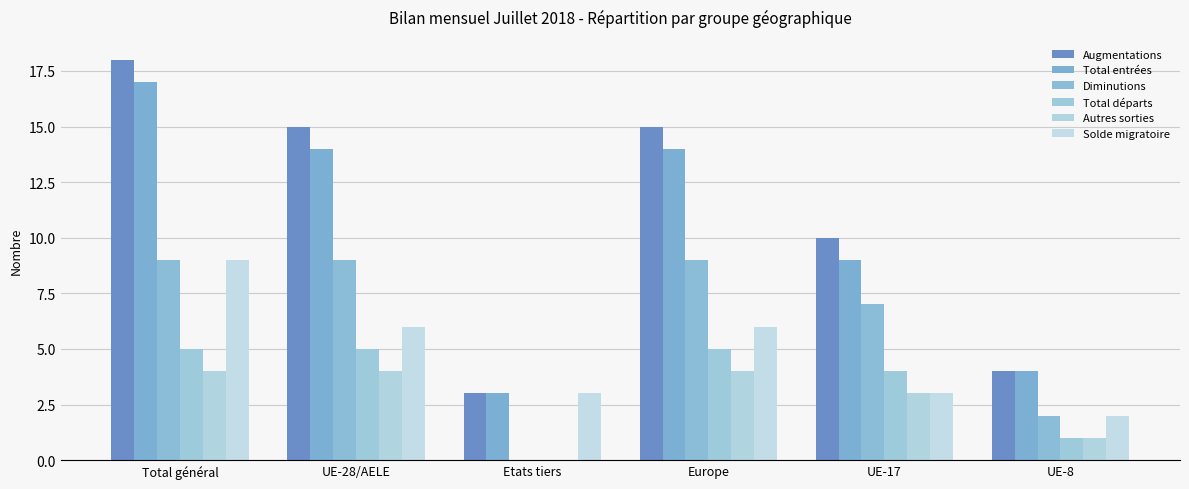

Between UE-17 and UE-28/AELE, which is larger?

UE-28/AELE